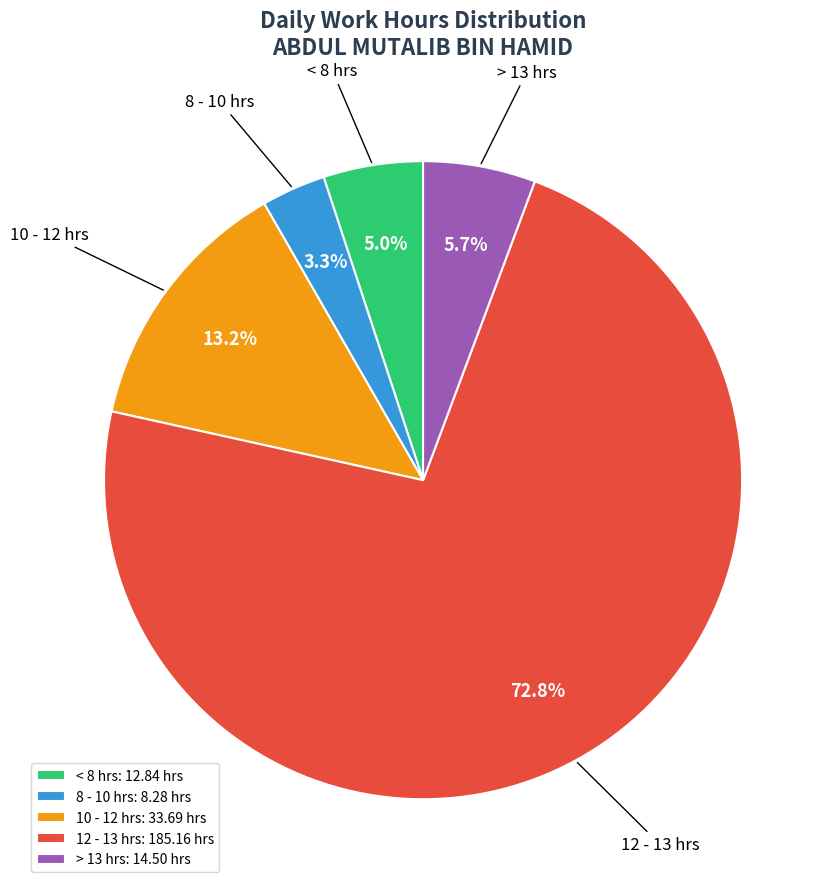

How many segments does this pie chart have?

5